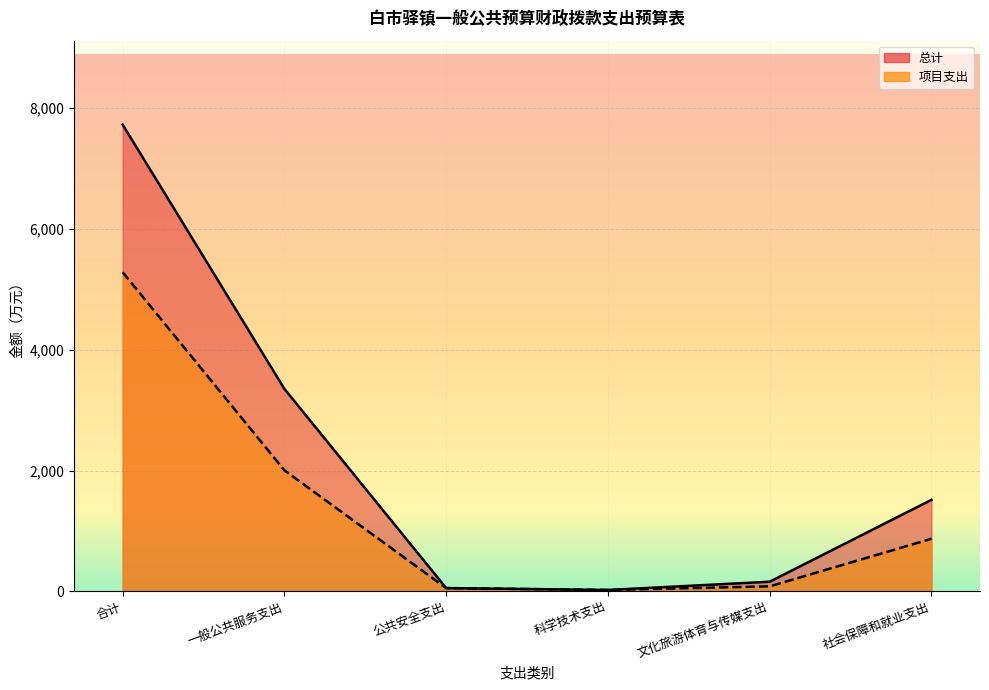

What is the label of the 6th point from the right?

合计